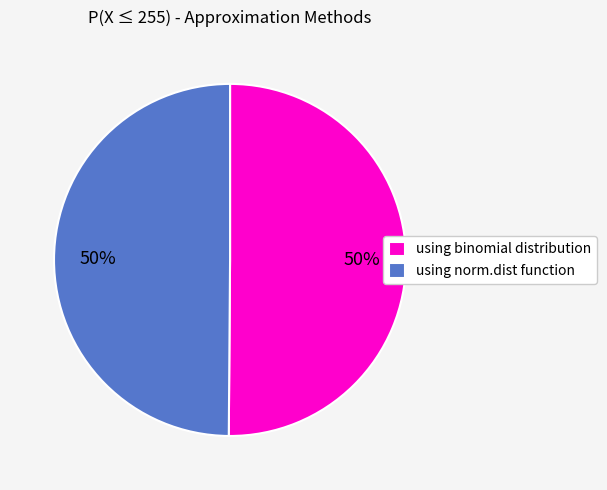

Is it true that using norm.dist function is 50% of the pie?

True